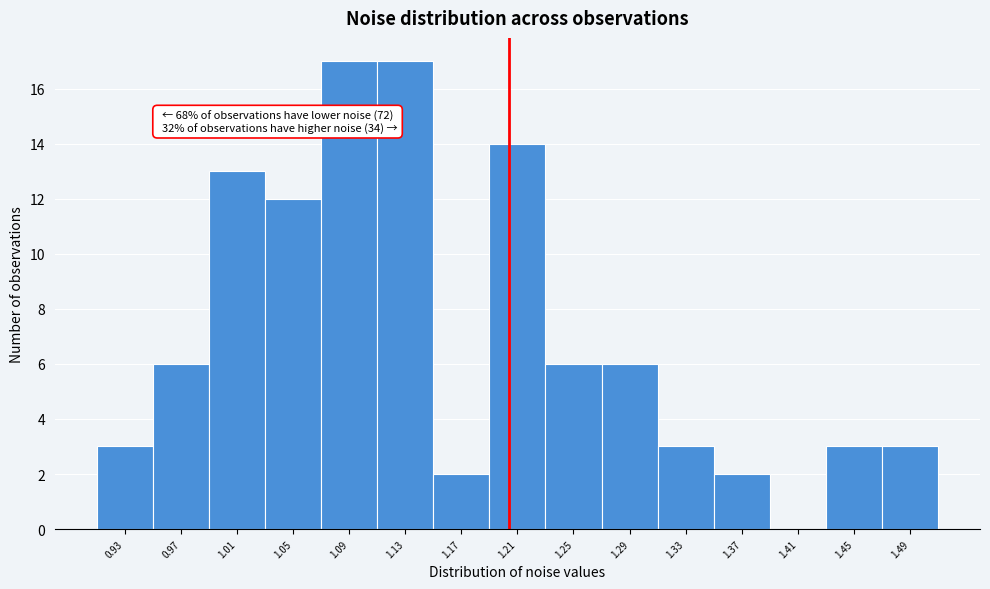

Reading left to right, extract all data points from this chart.

0.93=3	0.97=6	1.01=13	1.05=12	1.09=17	1.13=17	1.17=2	1.21=14	1.25=6	1.29=6	1.33=3	1.37=2	1.41=0	1.45=3	1.49=3